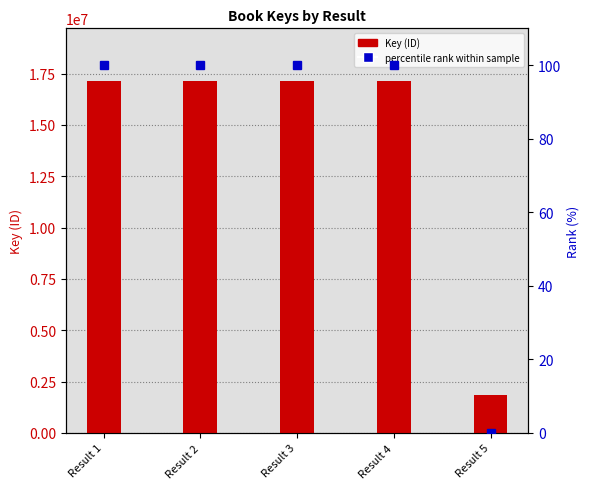

How many distinct data groups are displayed?

2